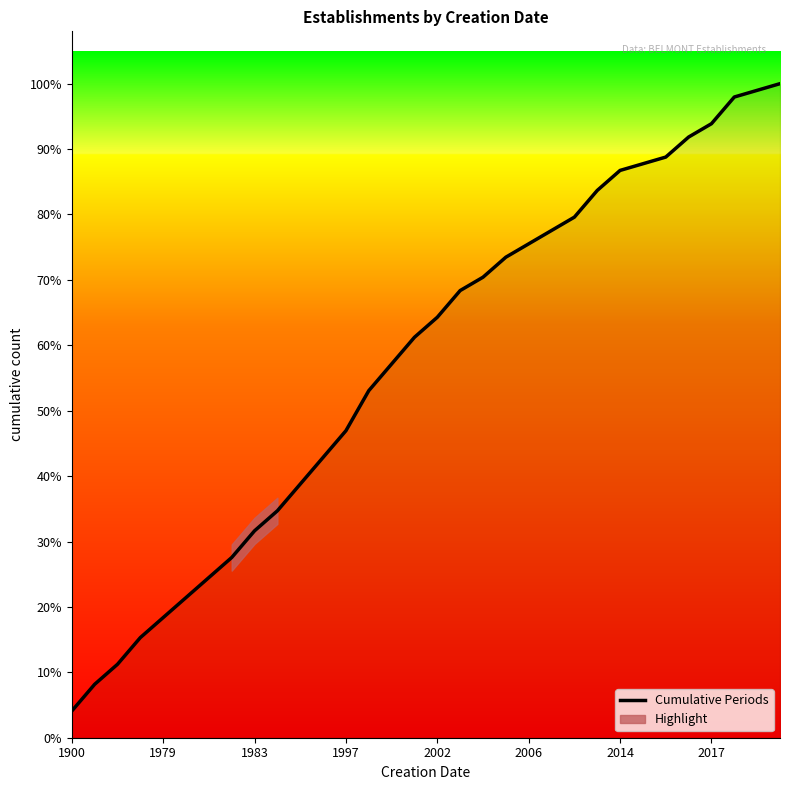

True or false: the data shows 78 at 22.

True